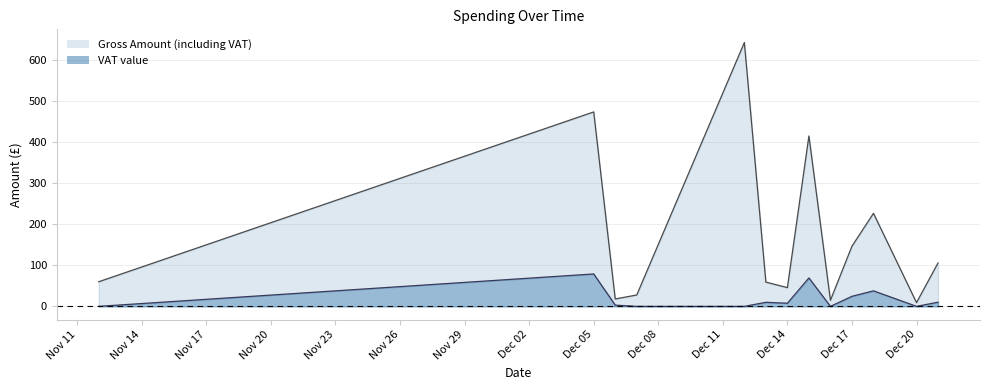

How many lines are shown in the chart?

2